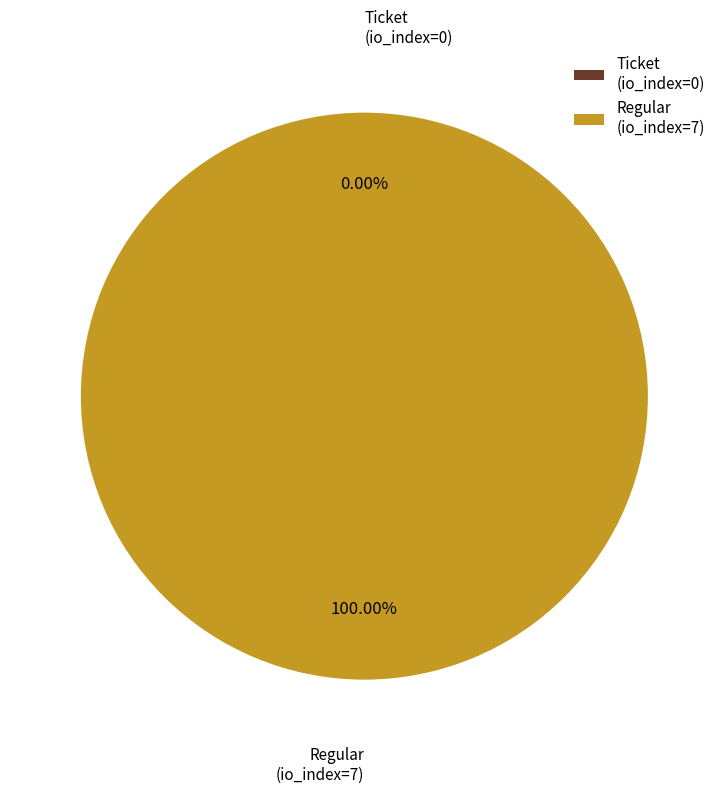

Does Ticket (io_index=0) represent more than half of the total?

No